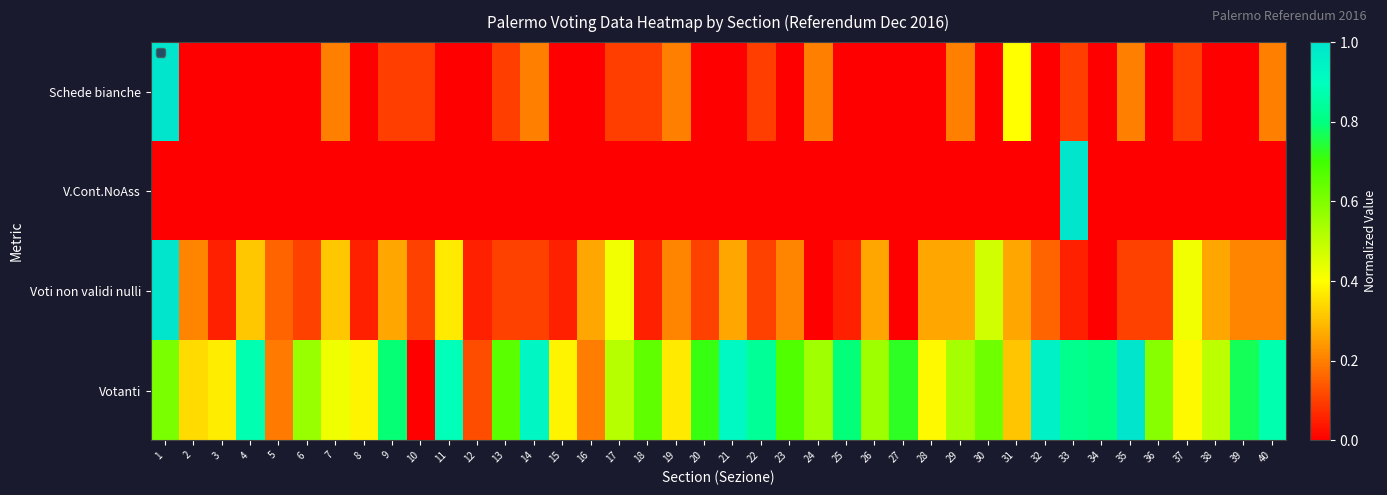

Reading right to left, list all the values displayed in this chart.

Schede bianche: 40=0.2	39=0.0	38=0.0	37=0.1	36=0.0	35=0.2	34=0.0	33=0.1	32=0.0	31=0.4	30=0.0	29=0.2	28=0.0	27=0.0	26=0.0	25=0.0	24=0.2	23=0.0	22=0.1	21=0.0	20=0.0	19=0.2	18=0.1	17=0.1	16=0.0	15=0.0	14=0.2	13=0.1	12=0.0	11=0.0	10=0.1	9=0.1	8=0.0	7=0.2	6=0.0	5=0.0	4=0.0	3=0.0	2=0.0	1=1.0
V.Cont.NoAss: 40=0.0	39=0.0	38=0.0	37=0.0	36=0.0	35=0.0	34=0.0	33=1.0	32=0.0	31=0.0	30=0.0	29=0.0	28=0.0	27=0.0	26=0.0	25=0.0	24=0.0	23=0.0	22=0.0	21=0.0	20=0.0	19=0.0	18=0.0	17=0.0	16=0.0	15=0.0	14=0.0	13=0.0	12=0.0	11=0.0	10=0.0	9=0.0	8=0.0	7=0.0	6=0.0	5=0.0	4=0.0	3=0.0	2=0.0	1=0.0
Voti non validi nulli: 40=0.2	39=0.2	38=0.3	37=0.4	36=0.1	35=0.1	34=0.0	33=0.1	32=0.2	31=0.3	30=0.5	29=0.3	28=0.3	27=0.0	26=0.3	25=0.1	24=0.0	23=0.2	22=0.1	21=0.3	20=0.1	19=0.2	18=0.1	17=0.4	16=0.3	15=0.1	14=0.1	13=0.1	12=0.1	11=0.4	10=0.1	9=0.3	8=0.1	7=0.3	6=0.1	5=0.2	4=0.3	3=0.1	2=0.2	1=1.0
Votanti: 40=0.9	39=0.8	38=0.5	37=0.4	36=0.6	35=1.0	34=0.8	33=0.8	32=1.0	31=0.3	30=0.6	29=0.5	28=0.4	27=0.7	26=0.6	25=0.8	24=0.5	23=0.7	22=0.8	21=0.9	20=0.7	19=0.4	18=0.7	17=0.5	16=0.2	15=0.4	14=0.9	13=0.7	12=0.1	11=0.9	10=0.0	9=0.8	8=0.4	7=0.4	6=0.6	5=0.2	4=0.9	3=0.4	2=0.3	1=0.6